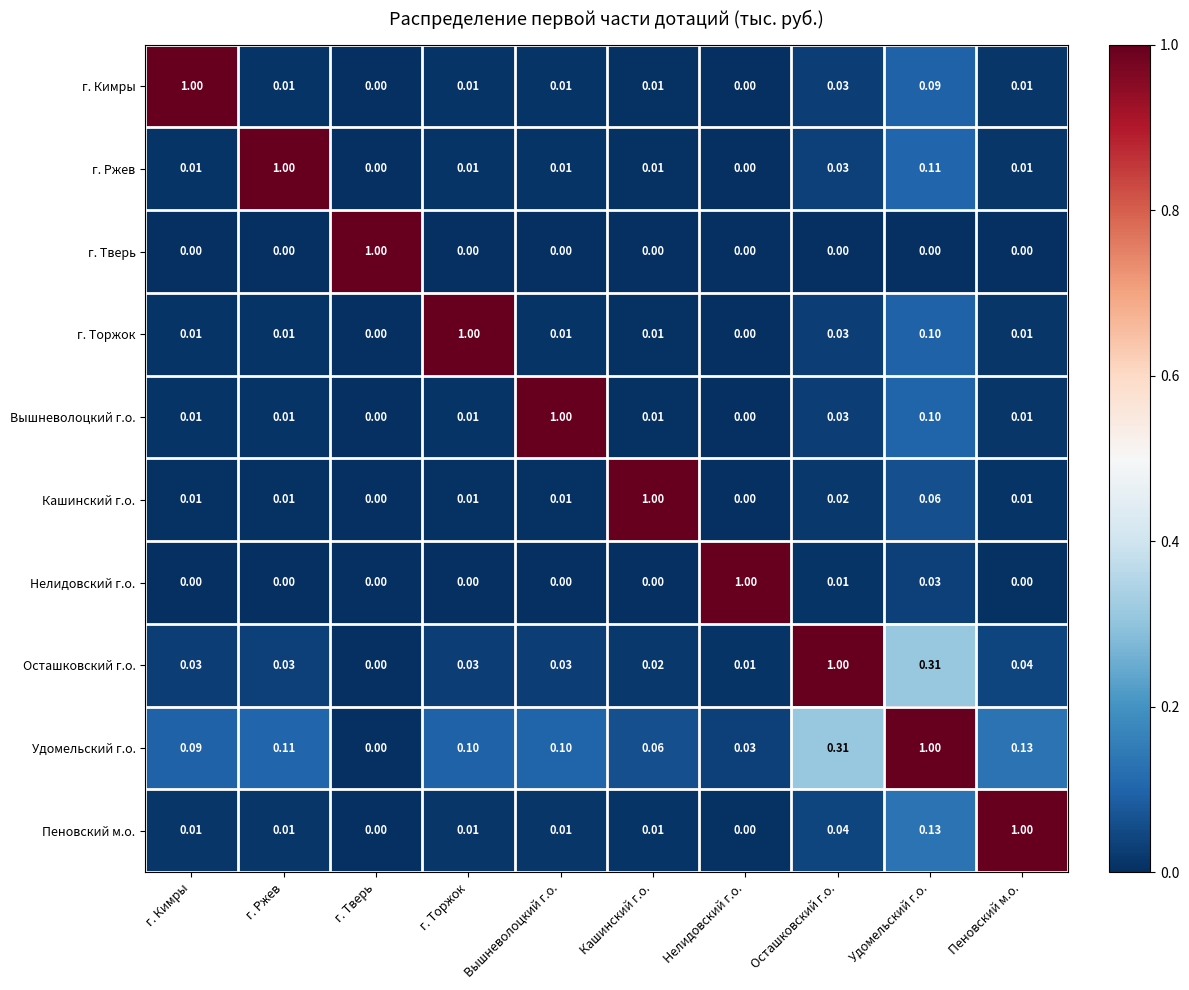

Which category has the highest value in the Удомельский г.о. series?

Удомельский г.о.